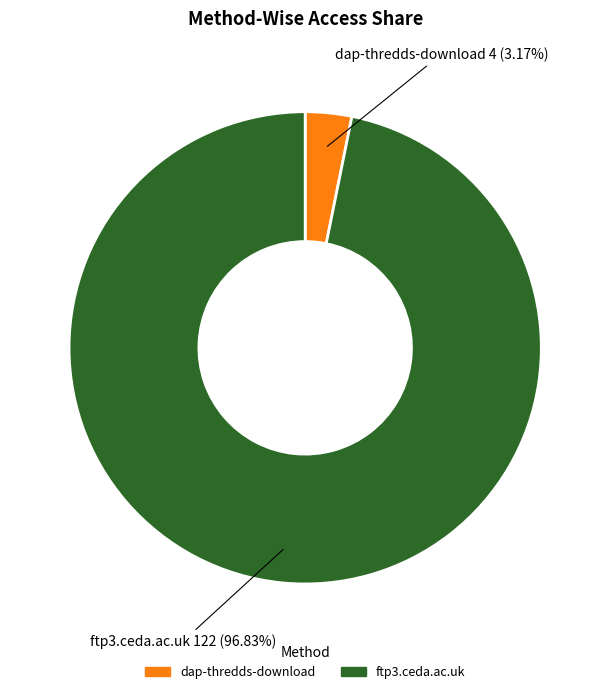

Which category has the smallest portion of the pie?

dap-thredds-download